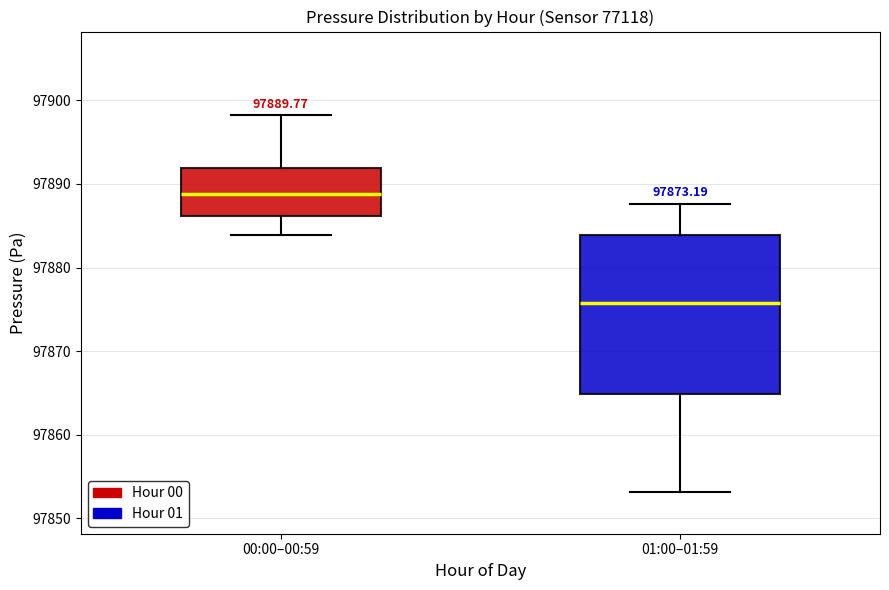

Which box's median line is the lowest?

01:00–01:59